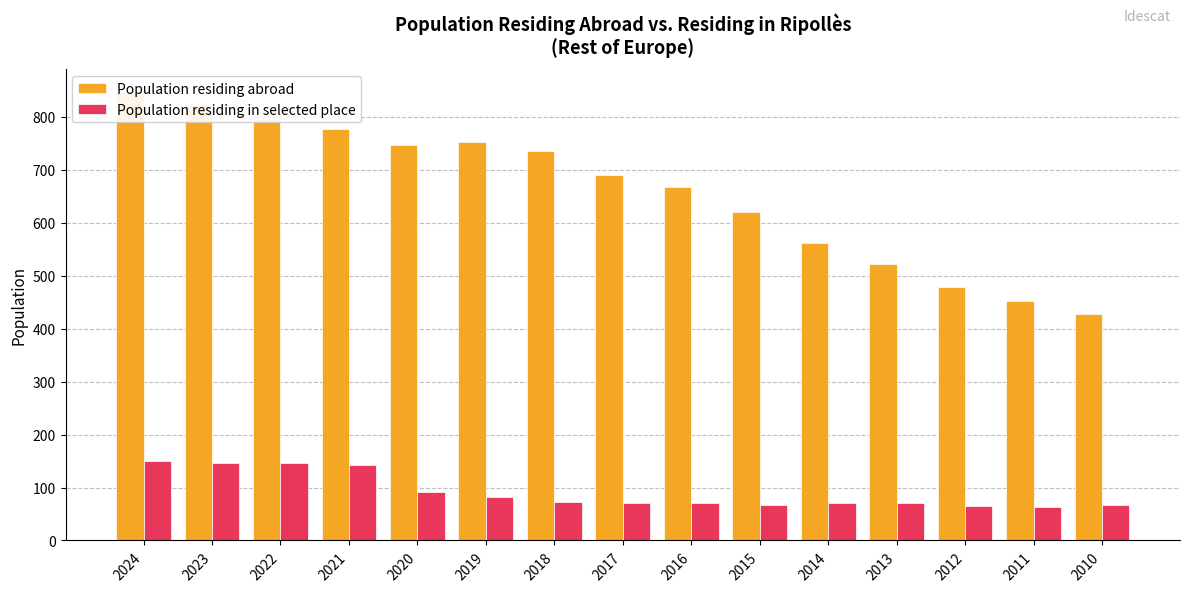

Reading left to right, transcribe all the data shown in this chart.

Population residing abroad: 847	824	796	777	747	753	735	691	667	620	561	523	479	452	427
Population residing in selected place: 150	147	147	142	92	82	72	70	70	67	70	70	65	64	67